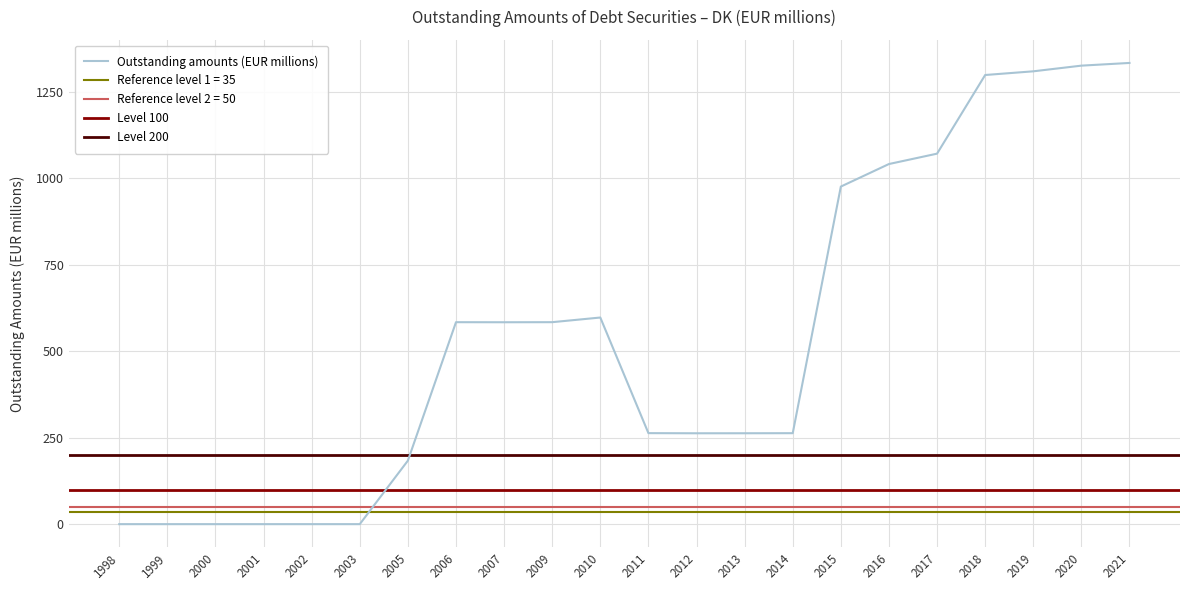

What is the difference between the maximum and minimum values?

1332.6